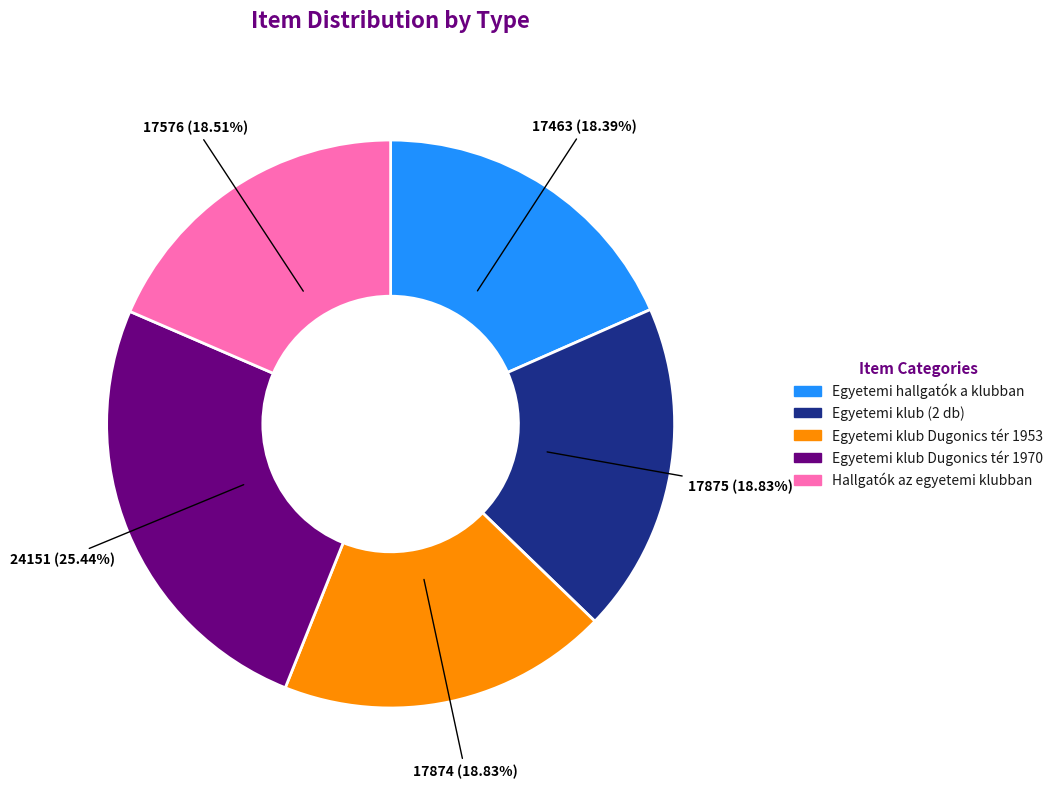

To the nearest percent, what is the difference between the largest and smallest slice percentages?

7%